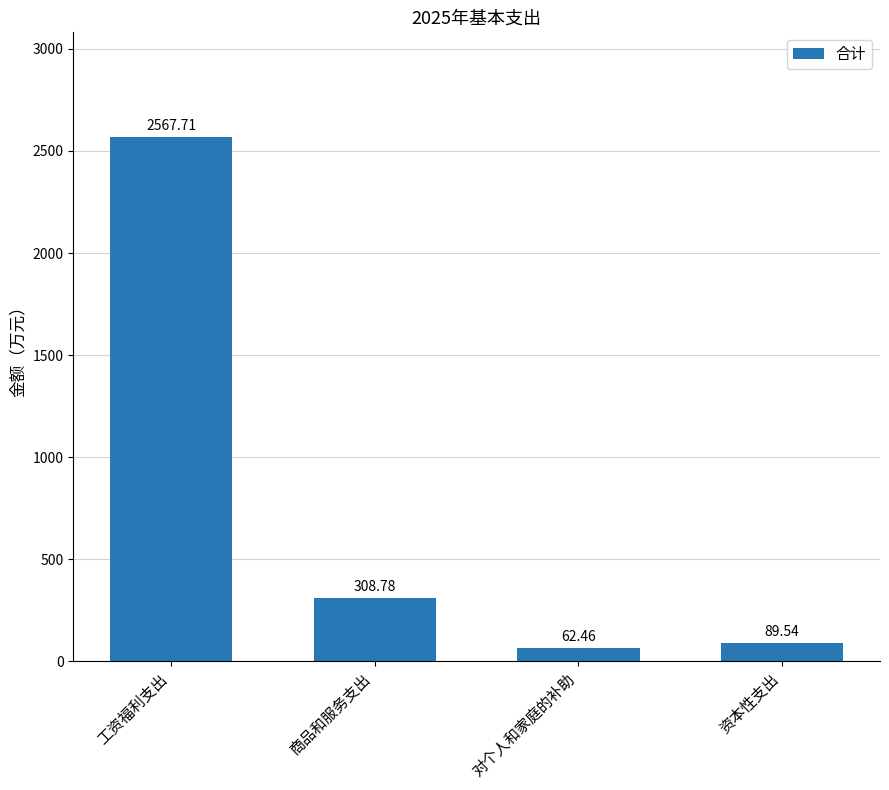

Is it true that the value at 商品和服务支出 is 453.0?

False